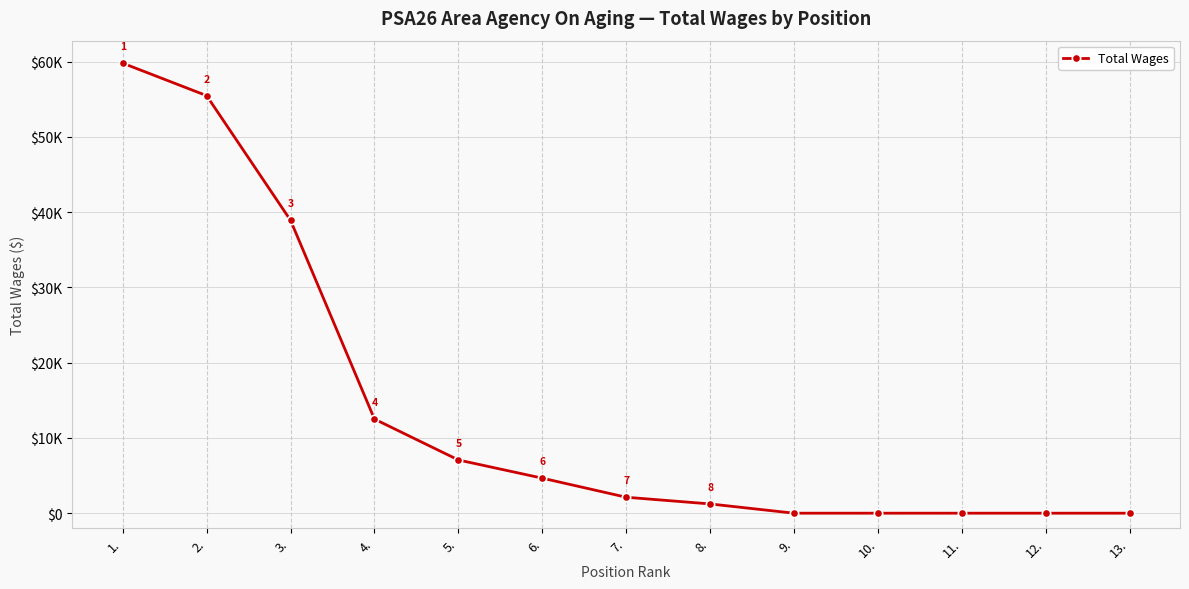

Does the chart have visible grid lines?

Yes